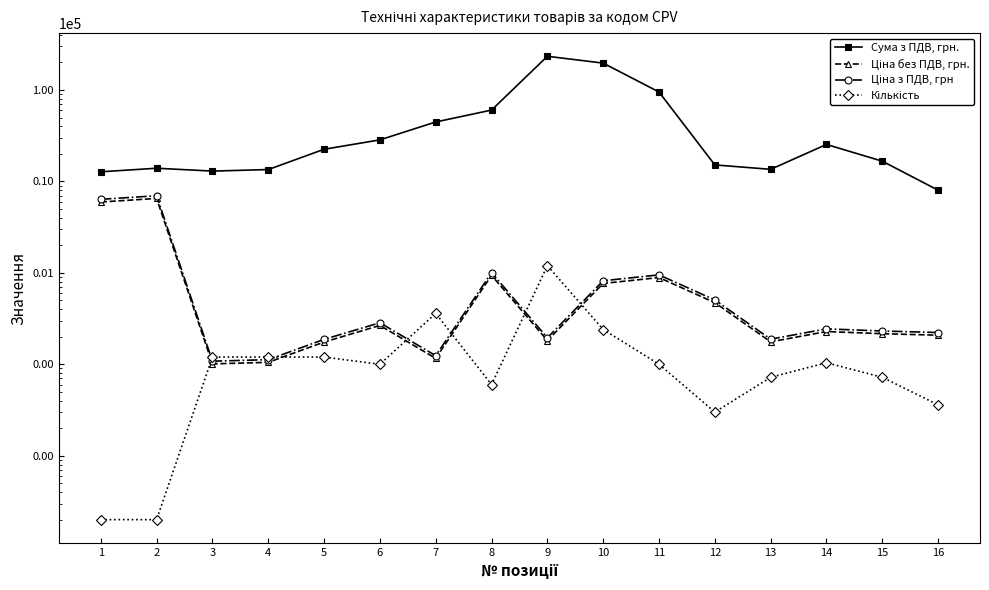

The value of Ціна без ПДВ, грн. at 15 is 317.1. True or false?

False